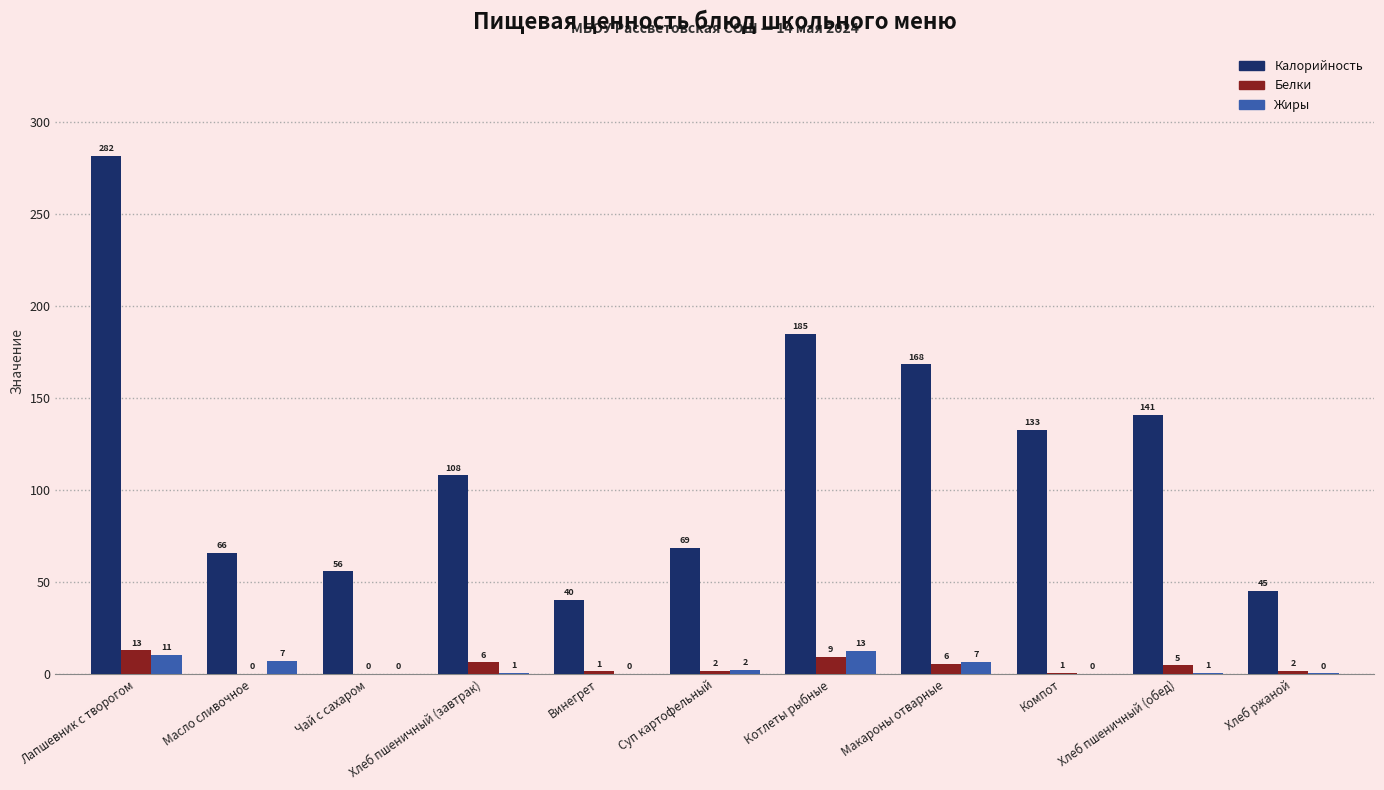

What is the difference between the Жиры values at Макароны отварные and Котлеты рыбные?

6.1